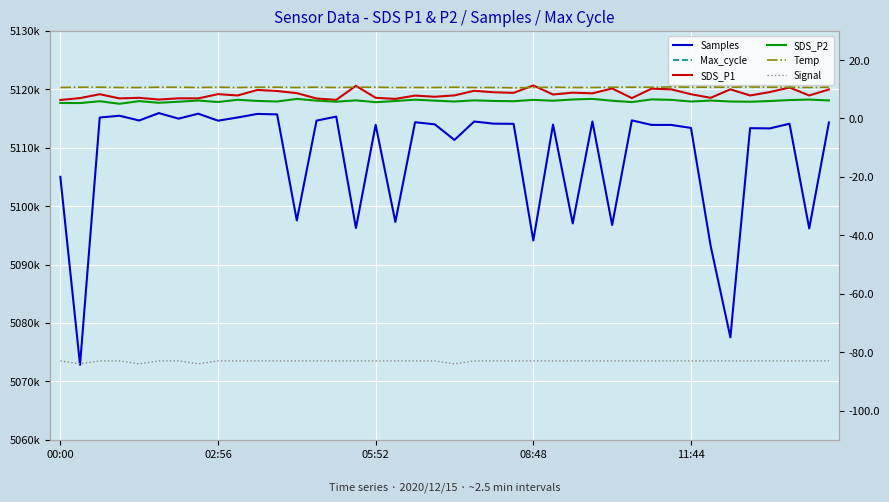

What position from the left is 35?

36